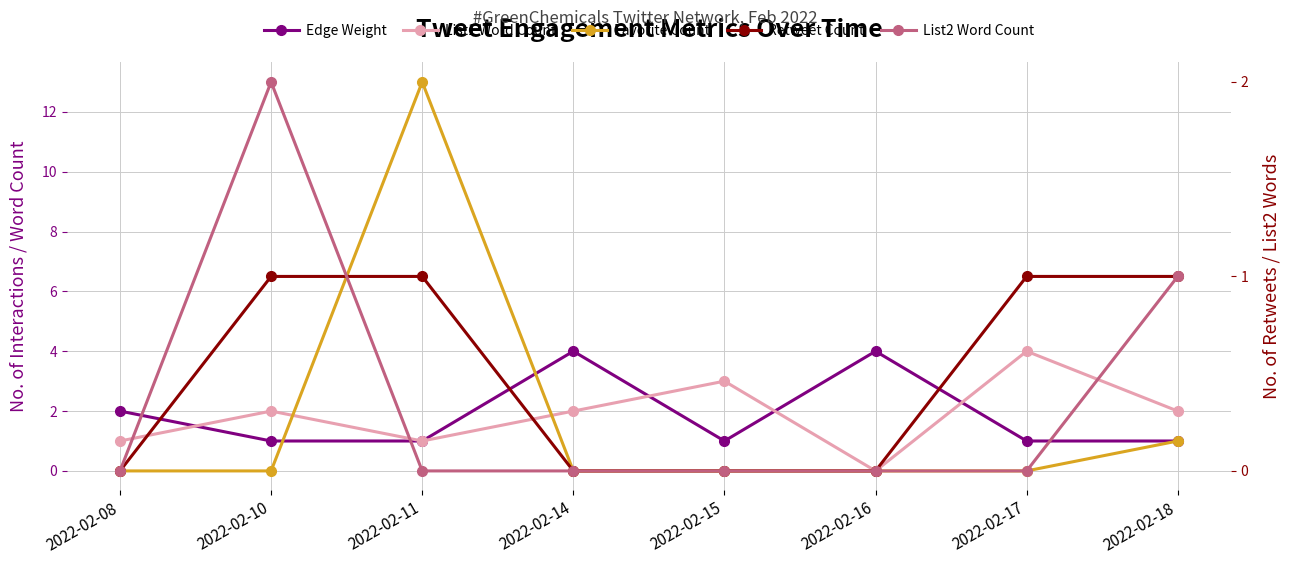

True or false: Edge Weight and Favorite Count intersect in this chart.

True